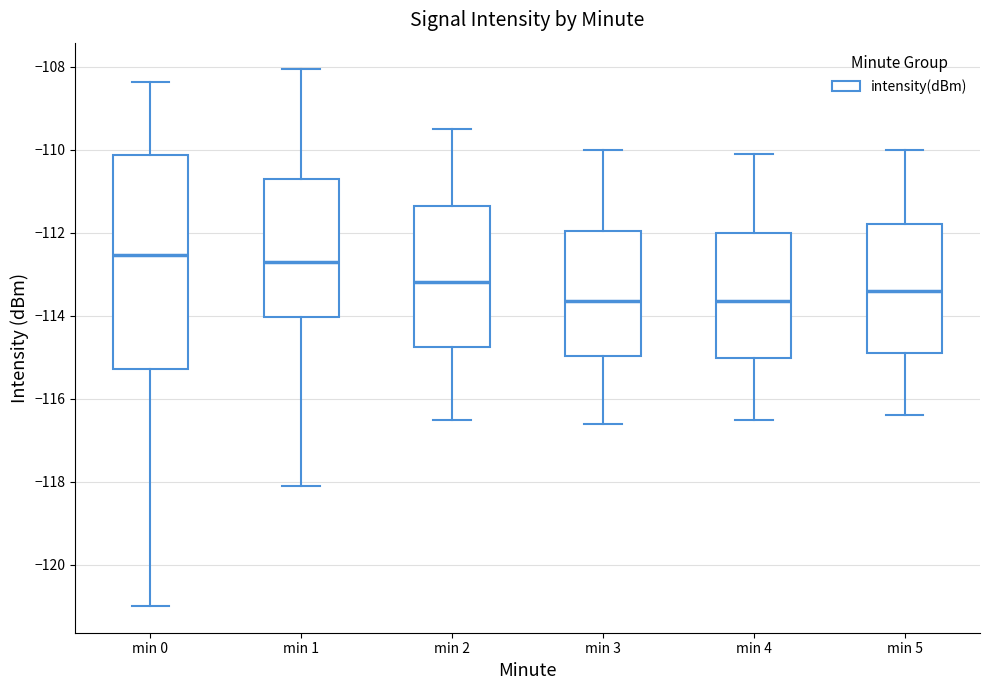

Where does the lower whisker of the box for min 4 end on the y-axis? The values are not printed on the chart, so give them approximately, as read against the axis.

-116.4